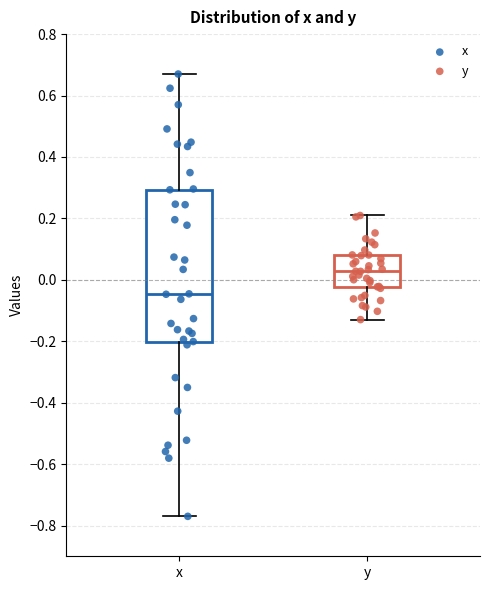

Reading left to right, read every box against the y-axis: the position of its median line, the range the box covers, and the ends of its whiskers. The values are not printed on the chart, so give them approximately, as read against the axis.

x: median -0.04, box -0.20 to 0.30, whiskers -0.76 to 0.68
y: median 0.02, box -0.02 to 0.08, whiskers -0.12 to 0.20